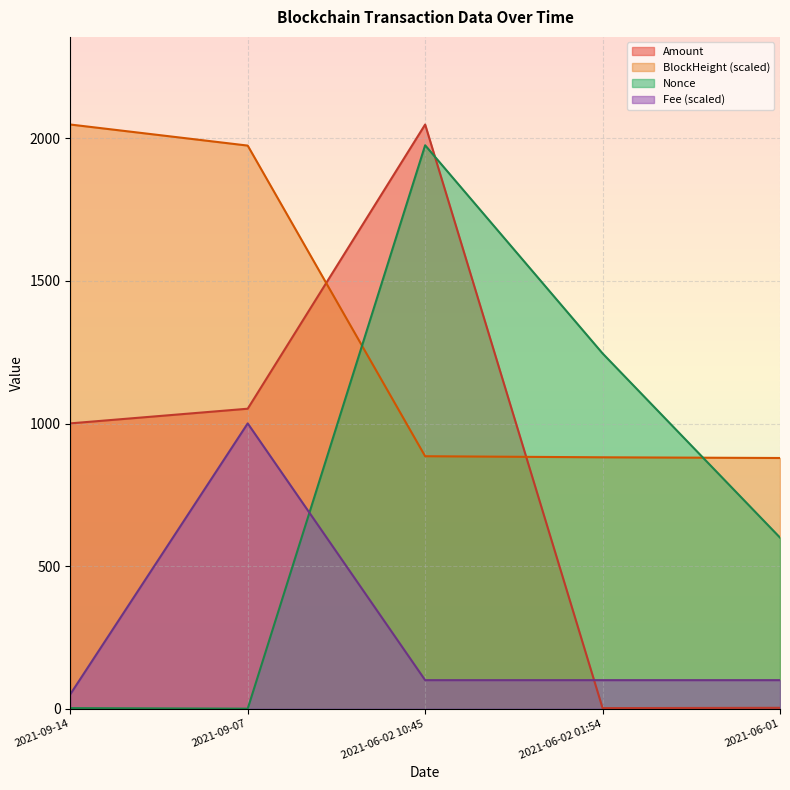

Reading left to right, extract all data points from this chart.

BlockHeight: 2048.8	1974.9	885.4	881.6	879.2
Nonce: 2.0	0.0	1976.0	1246.0	600.0
Amount: 1000.6	1052.0	2048.8	2.0	3.0
Fee: 50.5	1000.5	100.0	100.0	100.0